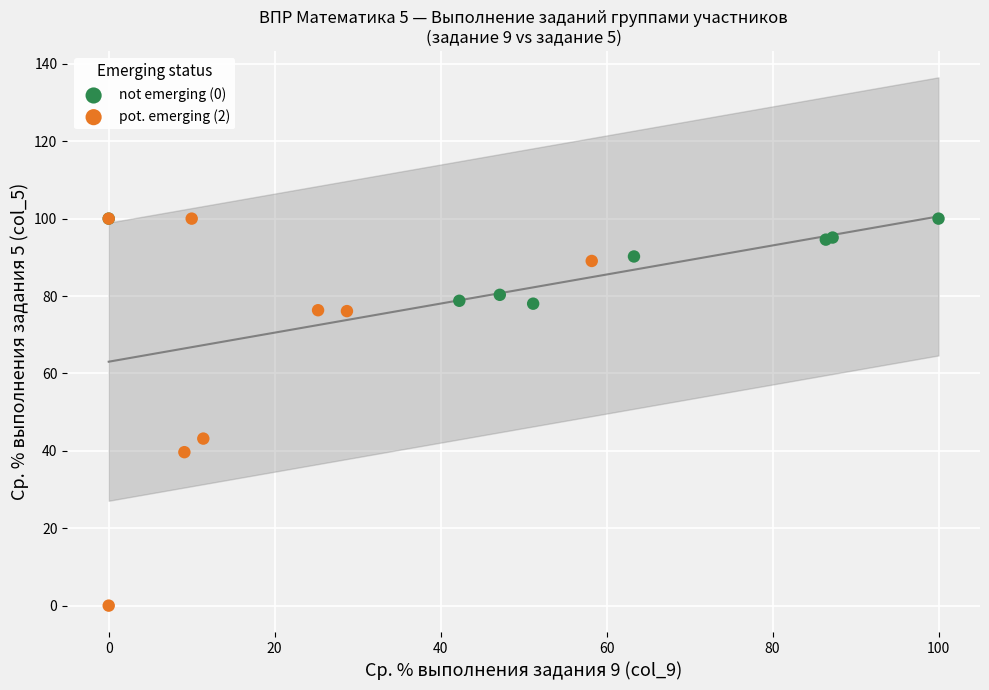

Which series has the widest spread of Y values?

pot. emerging (2)